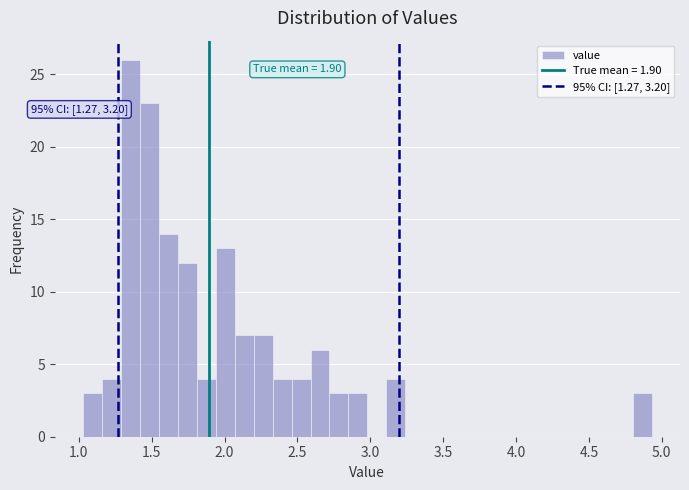

Read against the x-axis, roughly where is the centre of the tallest bar?

1.35